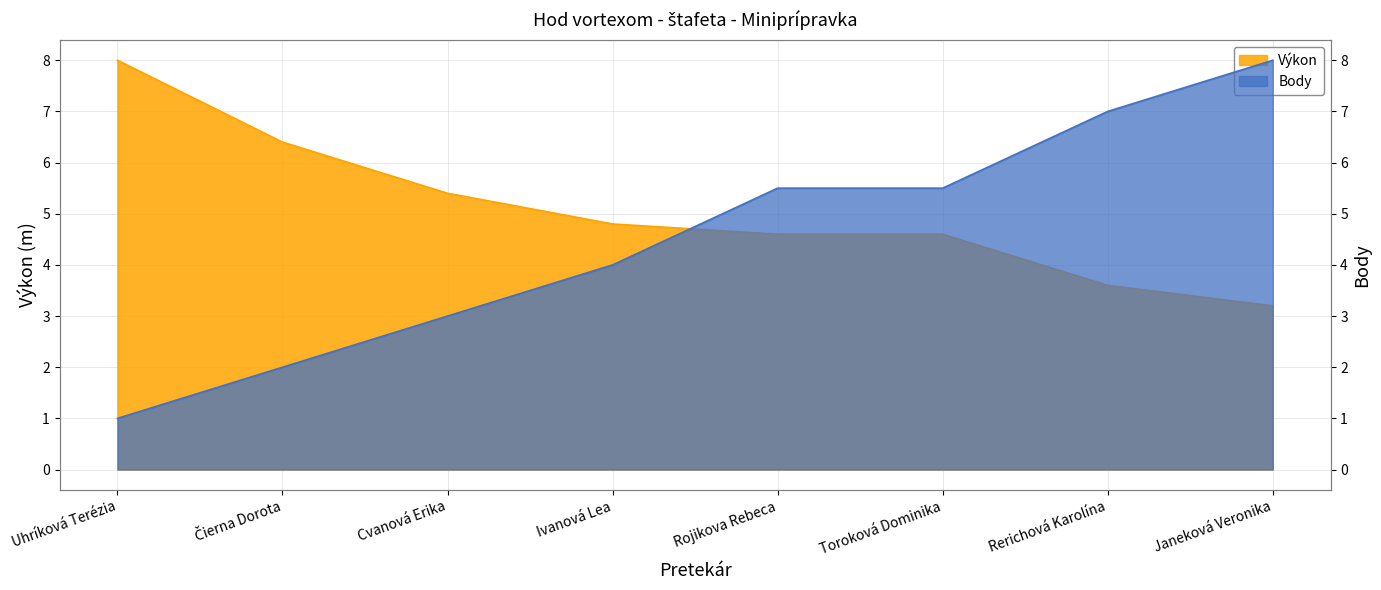

What is the lowest value of the Body series?

1.0